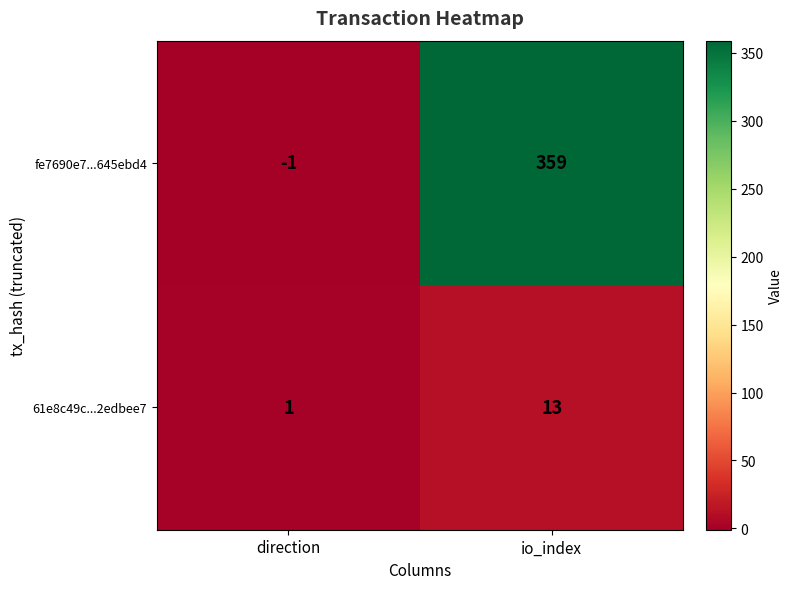

Rank the series at io_index from lowest to highest value.

61e8c49c...2edbee7, fe7690e7...645ebd4